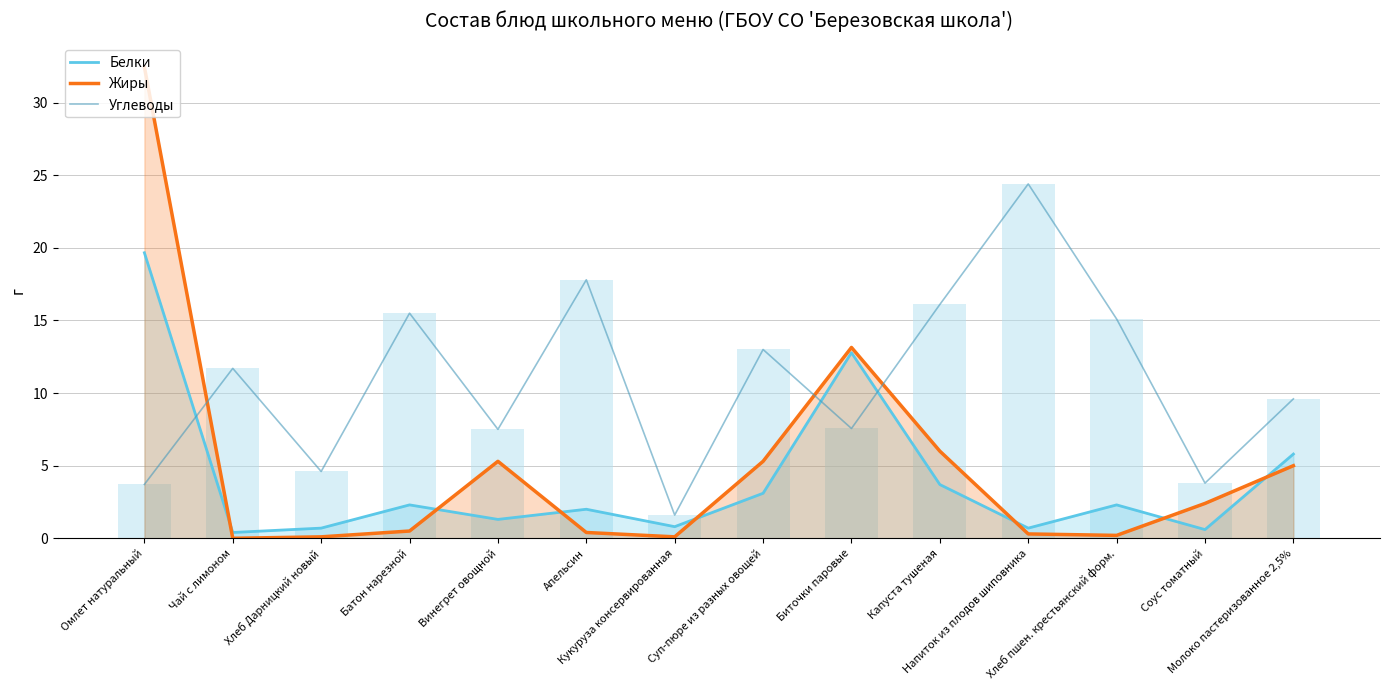

What is the difference between the highest and lowest values at Молоко пастеризованное 2,5%?

4.6